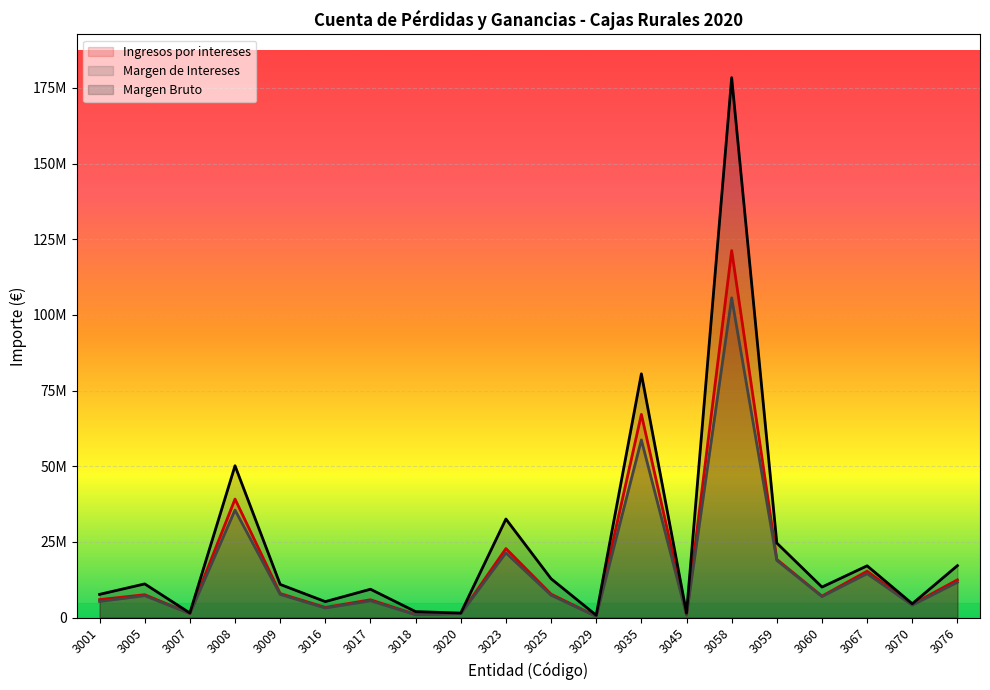

List the labels in order of Margen Bruto value, smallest first.

3029, 3045, 3020, 3007, 3018, 3070, 3016, 3001, 3017, 3060, 3009, 3005, 3025, 3067, 3076, 3059, 3023, 3008, 3035, 3058